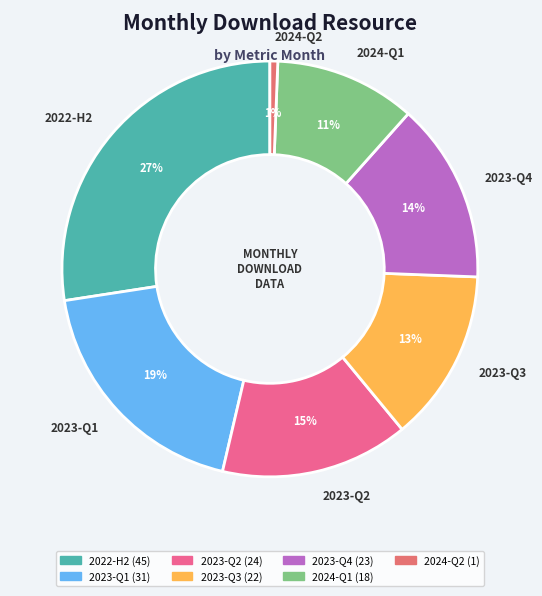

How many slices are in this pie chart?

7